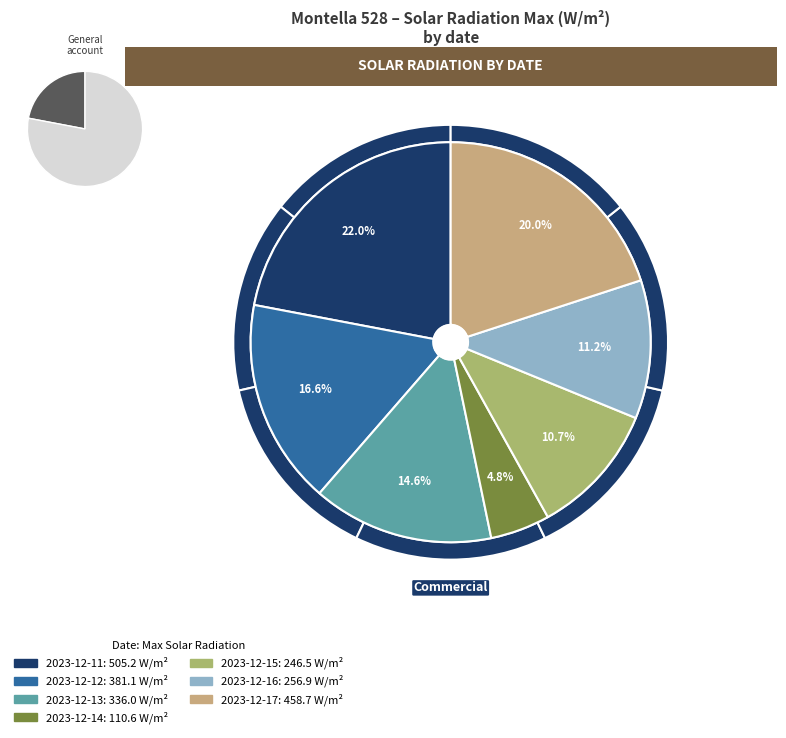

Is there a majority slice in this chart?

No